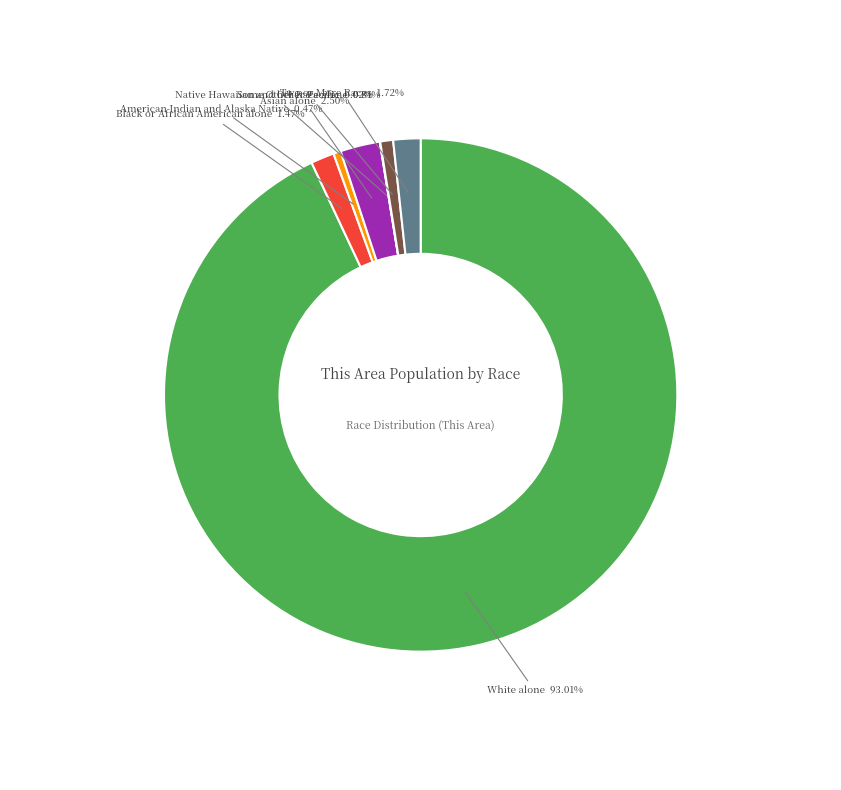

Approximately how many times larger is the value at Two or More Races 1.72% compared to Black or African American alone 1.47%?

1.2